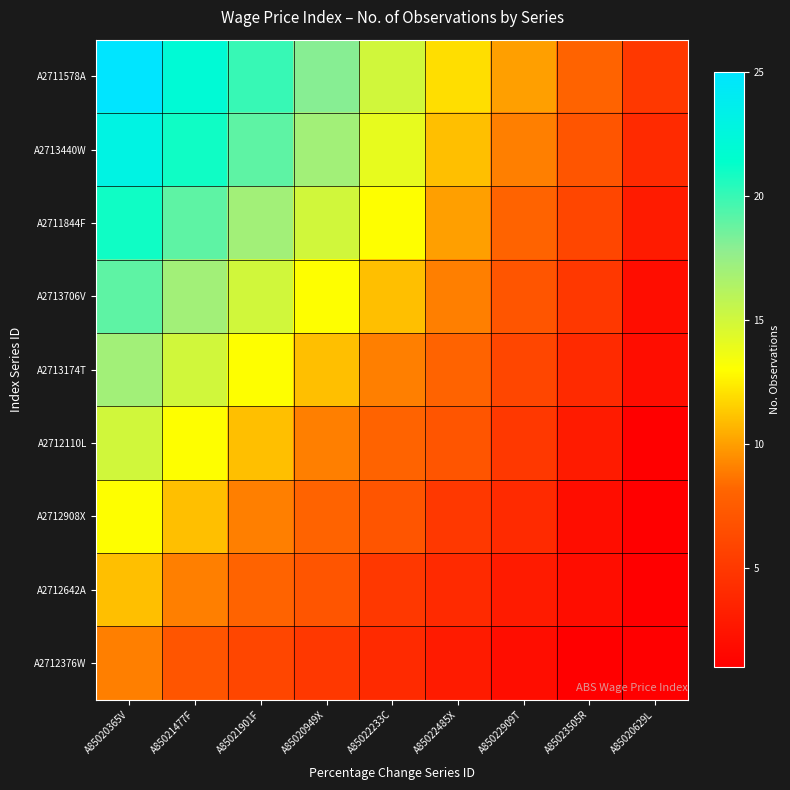

At how many categories does at least one series exceed 6?

8